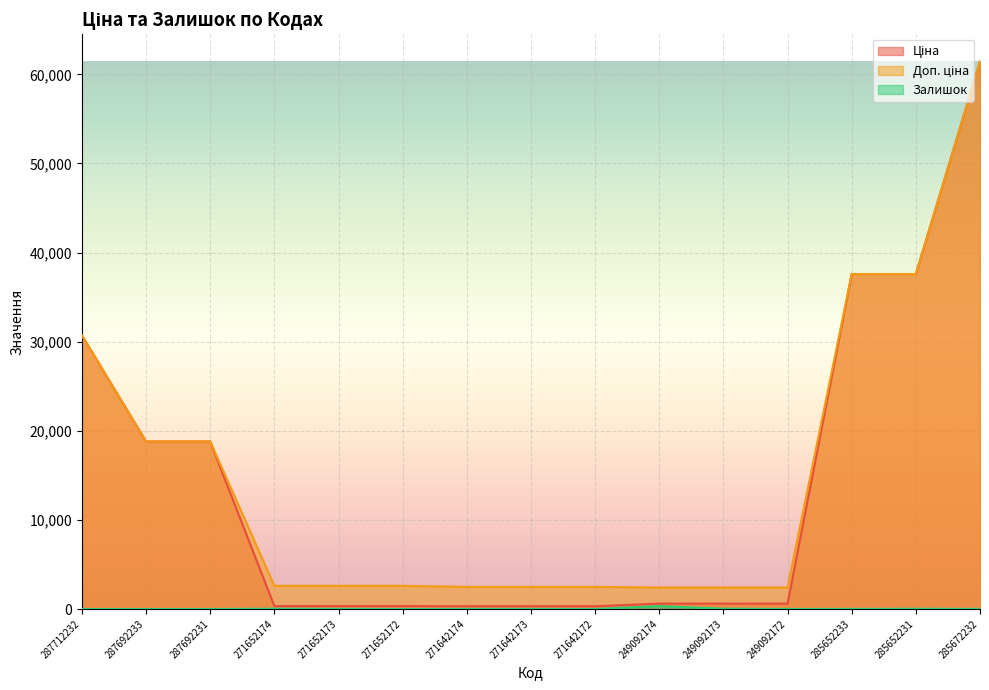

What is the total value across all series at 287692231?

37593.6